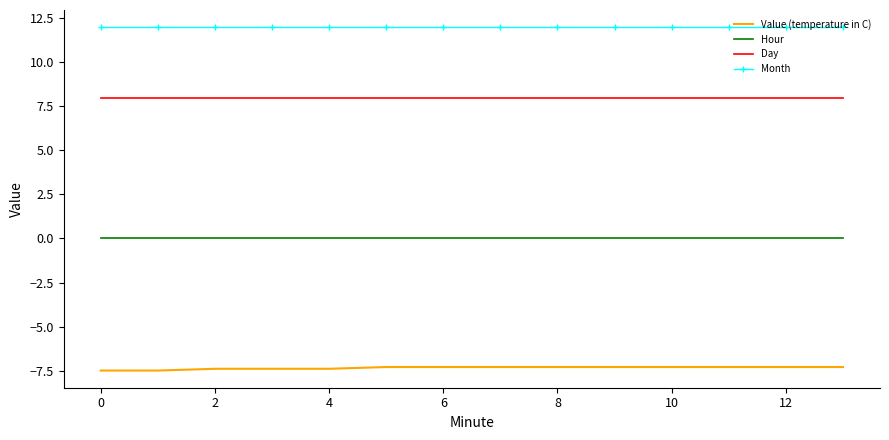

True or false: Value (temperature in C) and Month cross at least once.

False